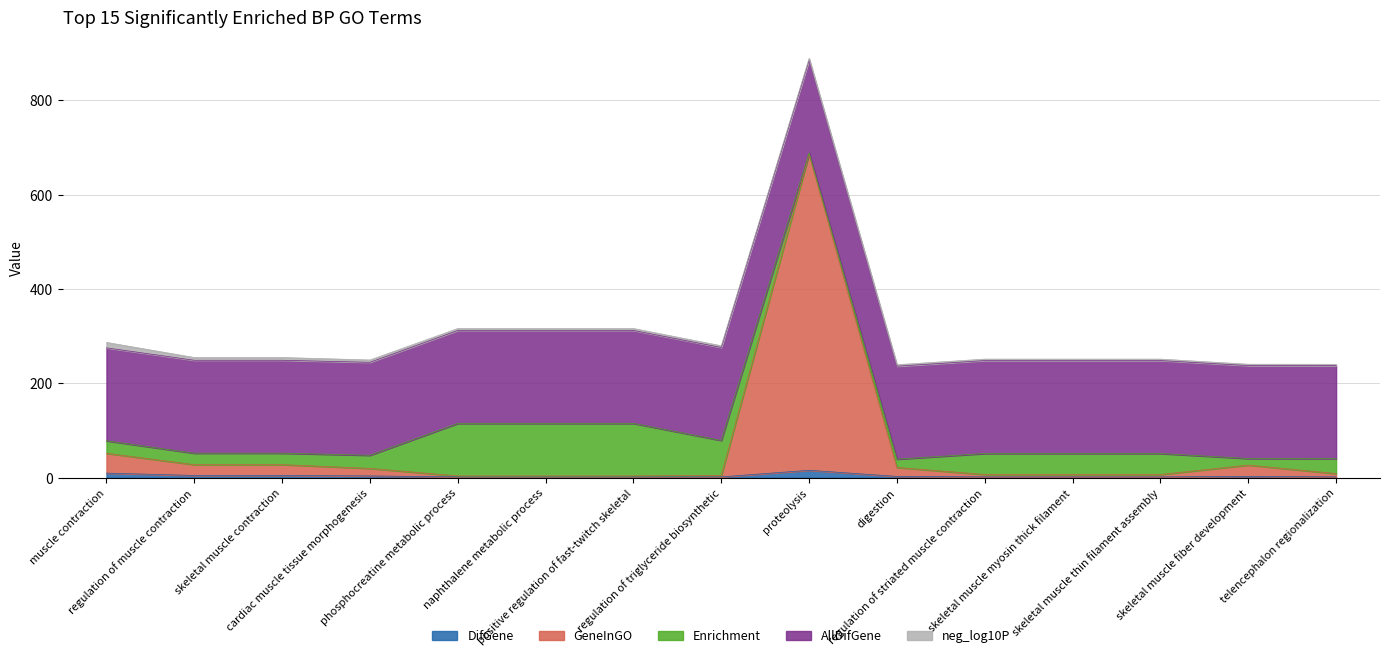

True or false: GeneInGO has a value of 4.7 at regulation of triglyceride biosynthetic.

False